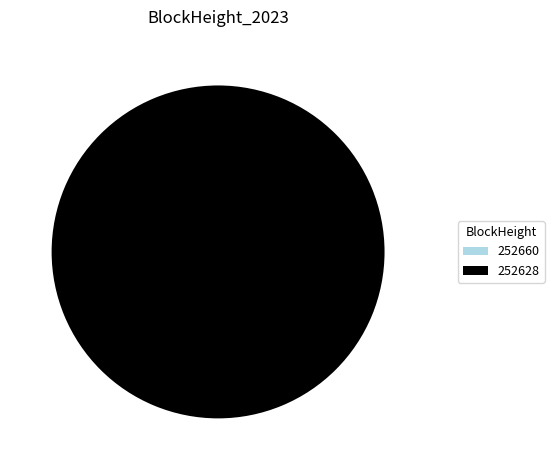

How many segments does this pie chart have?

2